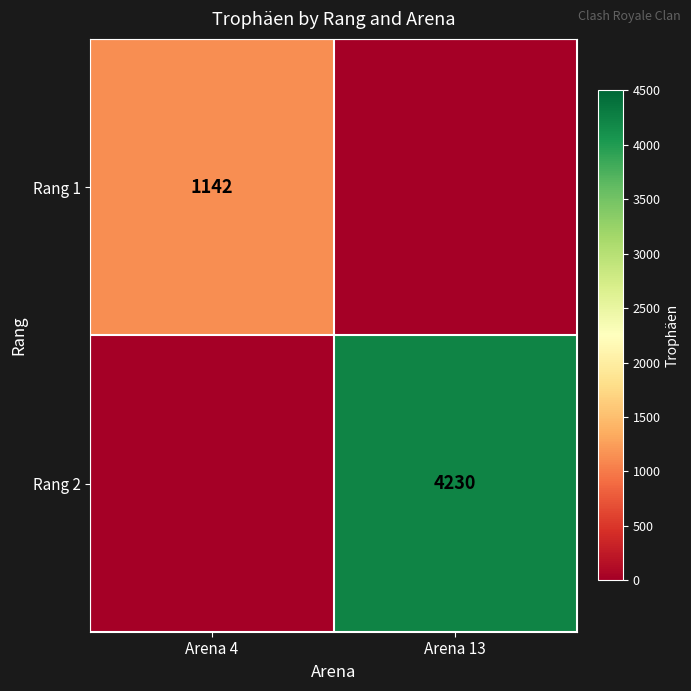

The value of Rang 2 at Arena 13 is 2369. True or false?

False